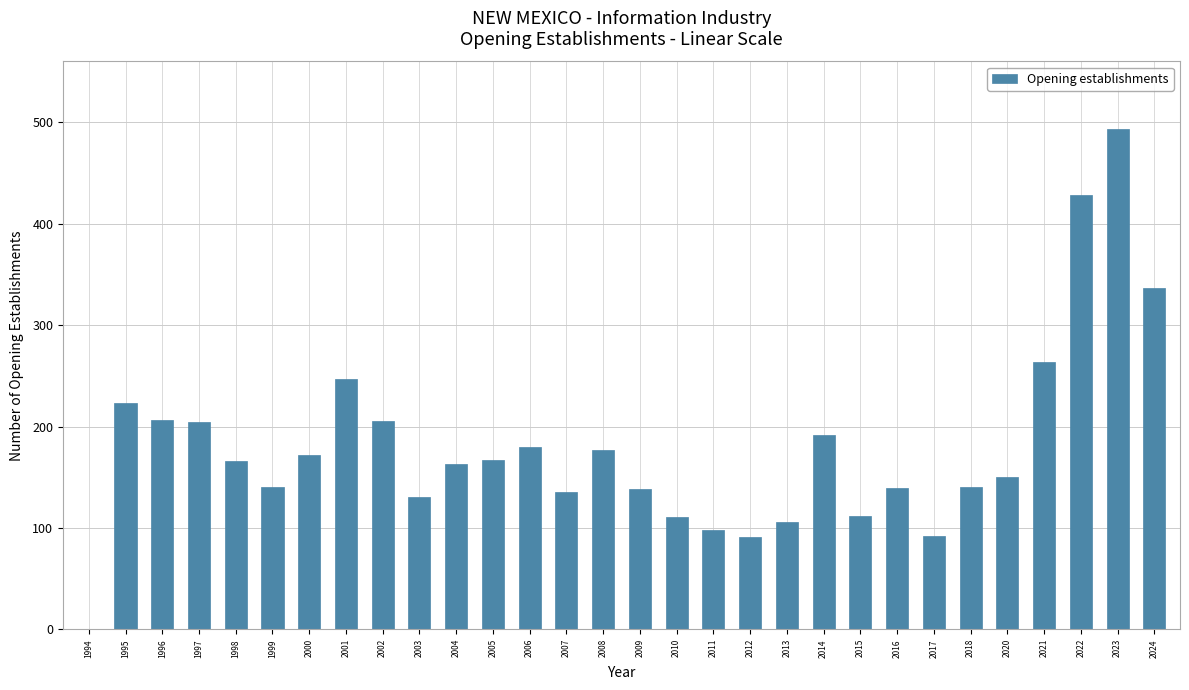

What is the maximum value shown in the chart?

493